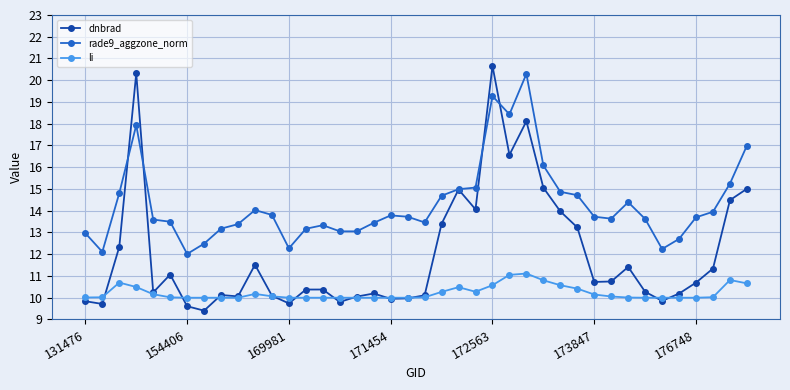

What is the value of the dnbrad point at the 31st from the left?

10.7